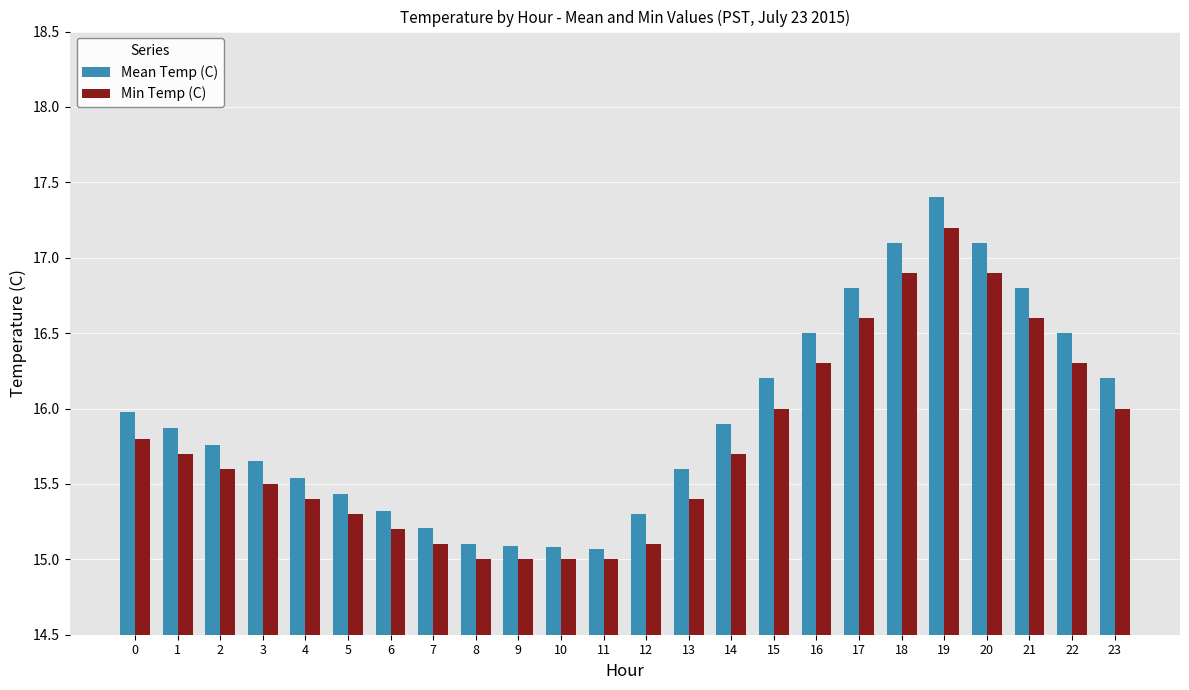

At which category does the chart reach its peak across all series?

19